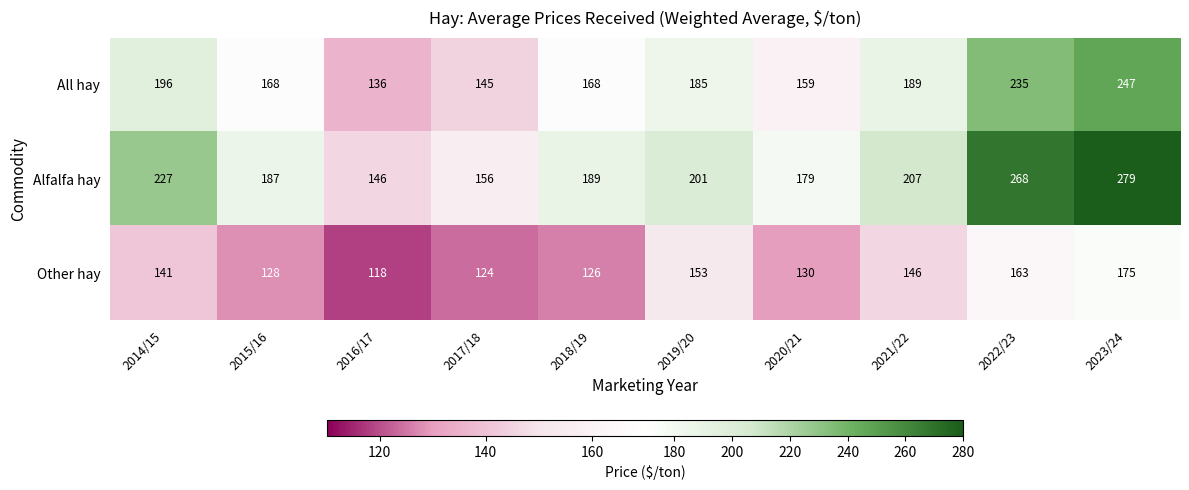

Reading left to right, extract all data points from this chart.

All hay: 196	168	136	145	168	185	159	189	235	247
Alfalfa hay: 227	187	146	156	189	201	179	207	268	279
Other hay: 141	128	118	124	126	153	130	146	163	175